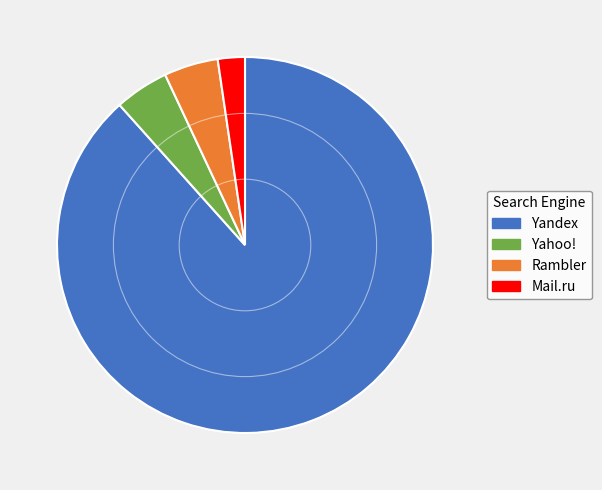

Which slice represents more than half of the pie?

Yandex